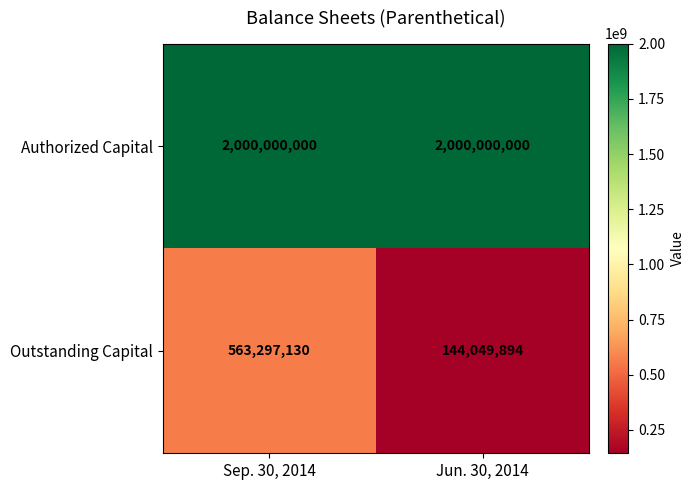

What value does the Authorized Capital series have at Jun. 30, 2014?

2000000000